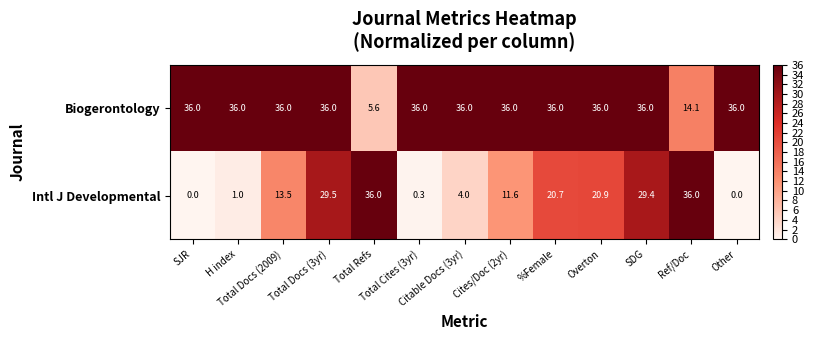

What is the maximum value for Intl J Developmental?

36.0